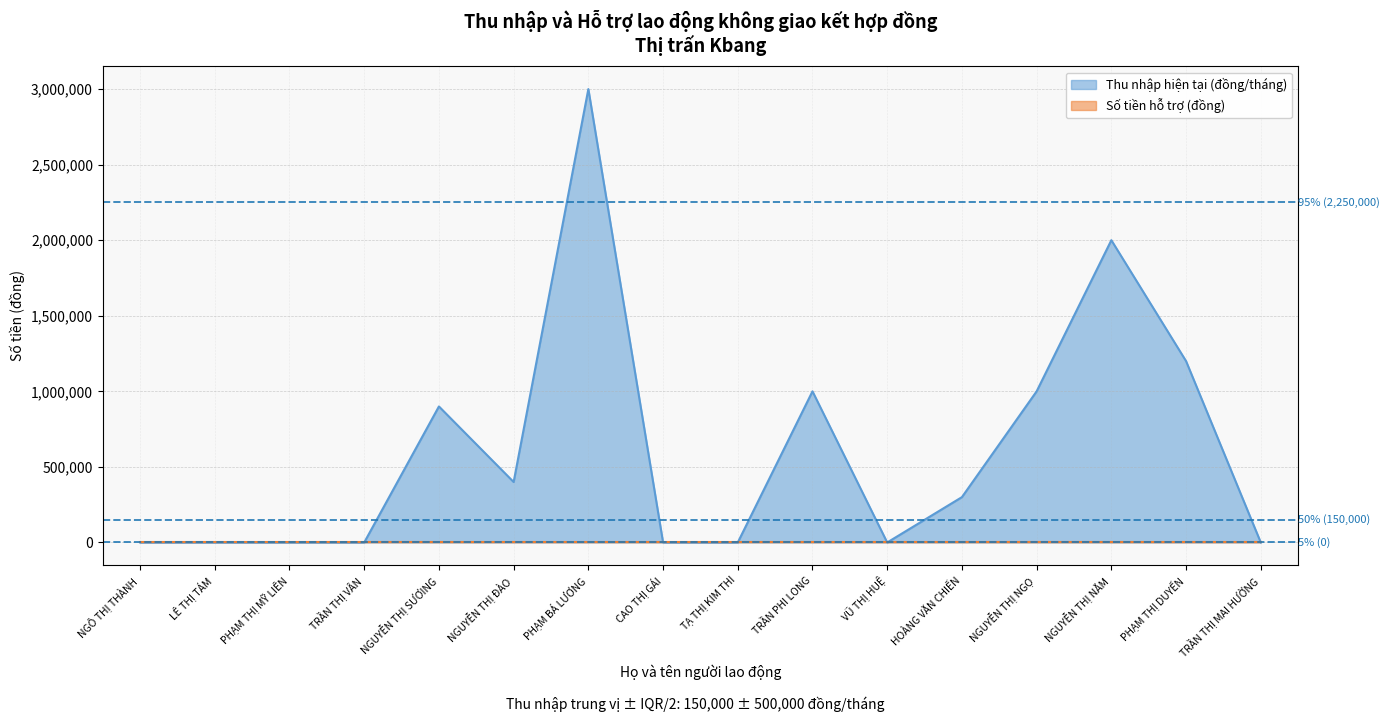

Read the value at PHẠM THỊ DUYẾN.

1200000